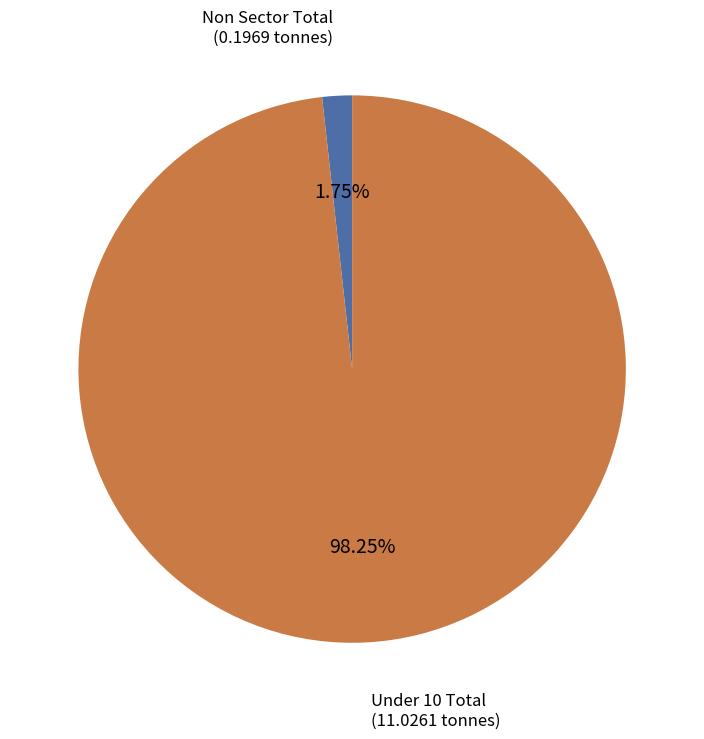

Is the sum of Non Sector Total and Under 10 Total greater than half?

Yes